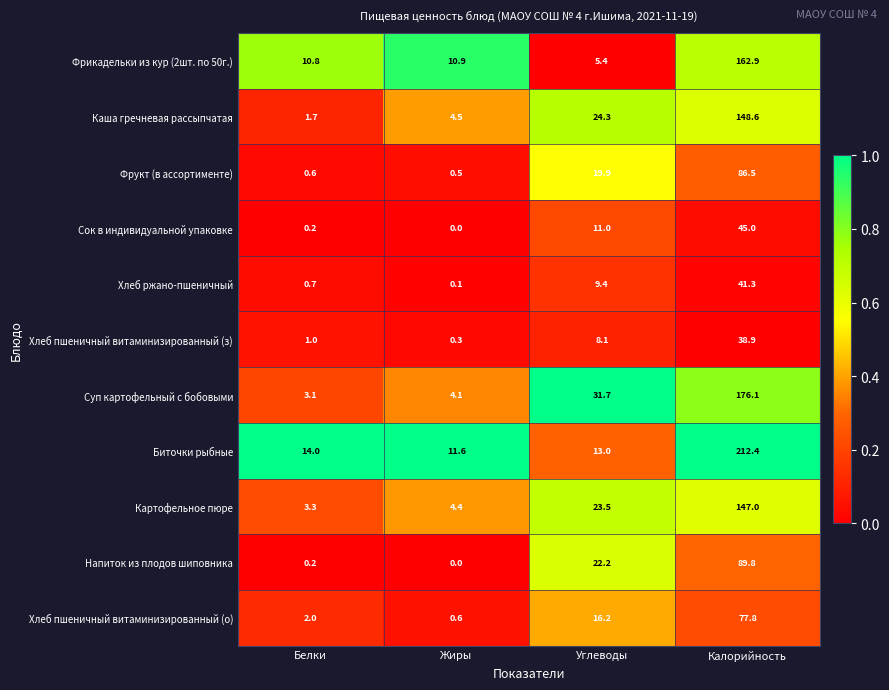

List the series in order of their peak value, lowest first.

Хлеб пшеничный витаминизированный (з), Хлеб ржано-пшеничный, Сок в индивидуальной упаковке, Хлеб пшеничный витаминизированный (о), Фрукт (в ассортименте), Напиток из плодов шиповника, Картофельное пюре, Каша гречневая рассыпчатая, Фрикадельки из кур (2шт. по 50г.), Суп картофельный с бобовыми, Биточки рыбные